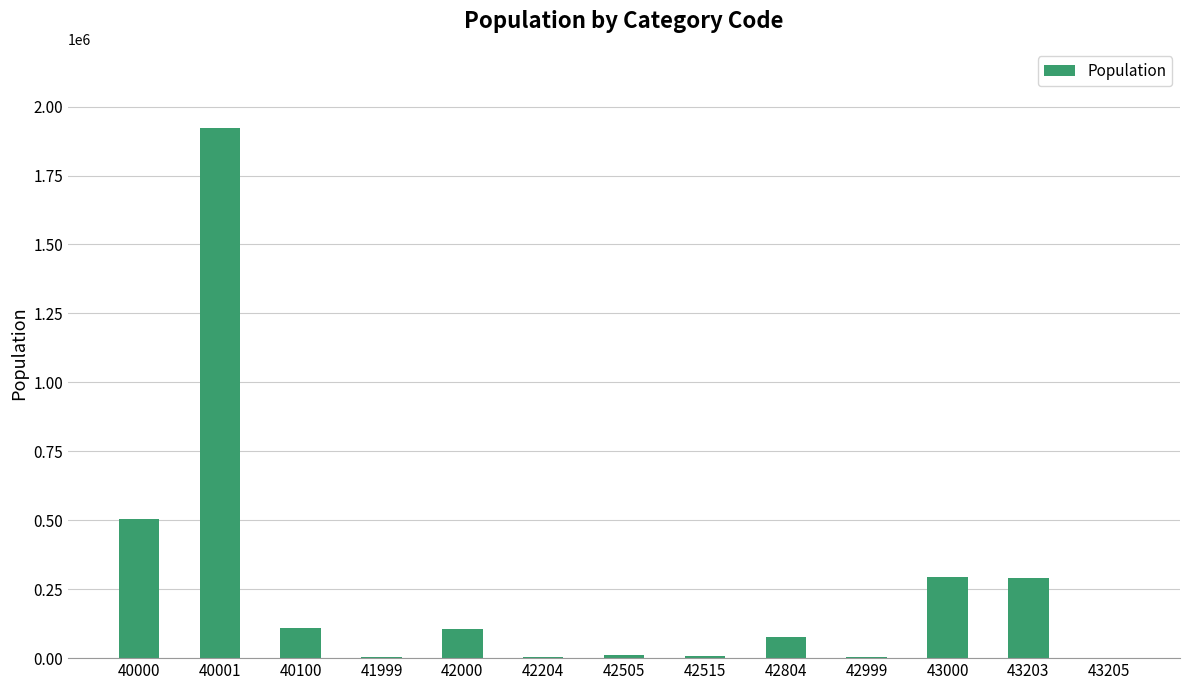

What is the greatest value displayed?

1921242